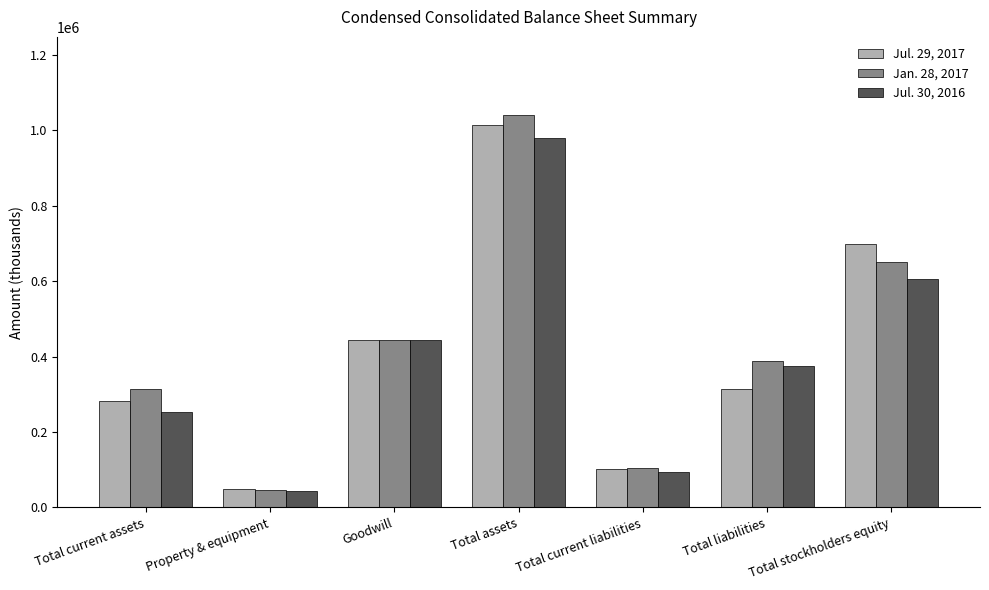

Which series changed the most between Total current assets and Total liabilities?

Jul. 30, 2016